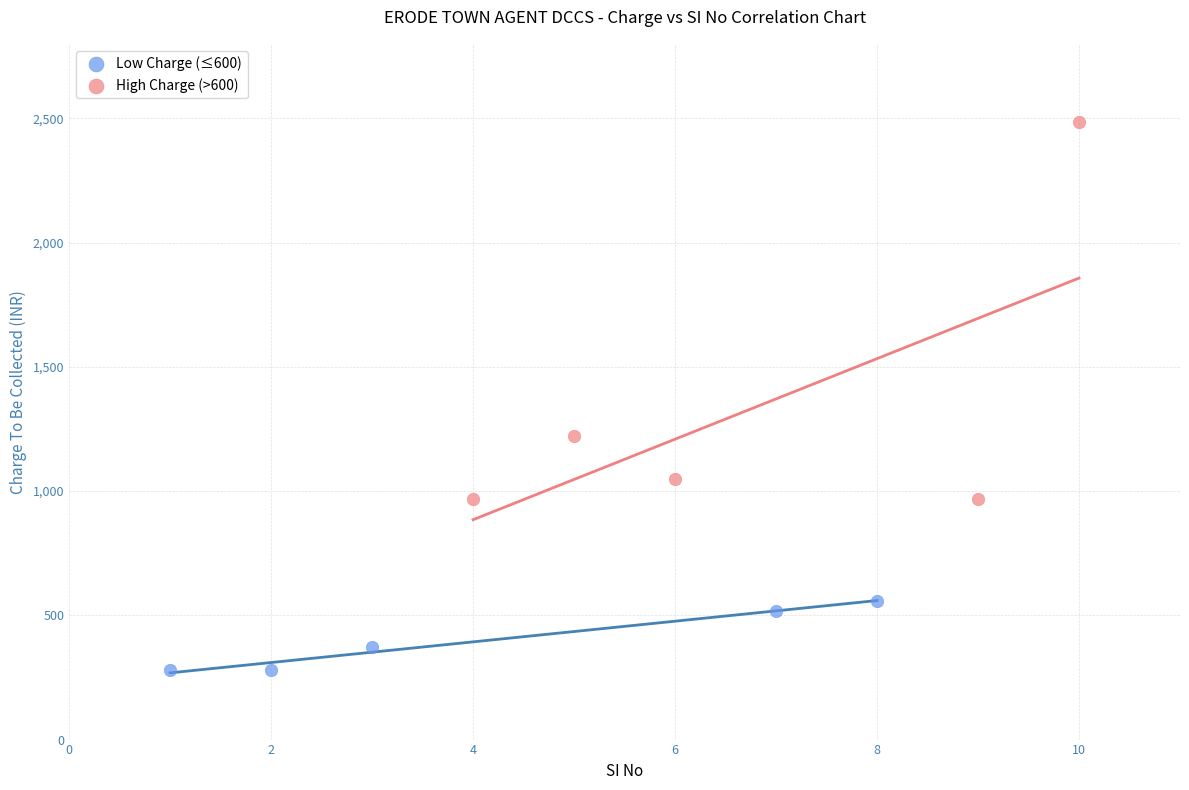

Which series has the widest spread of Y values?

High Charge (>600)